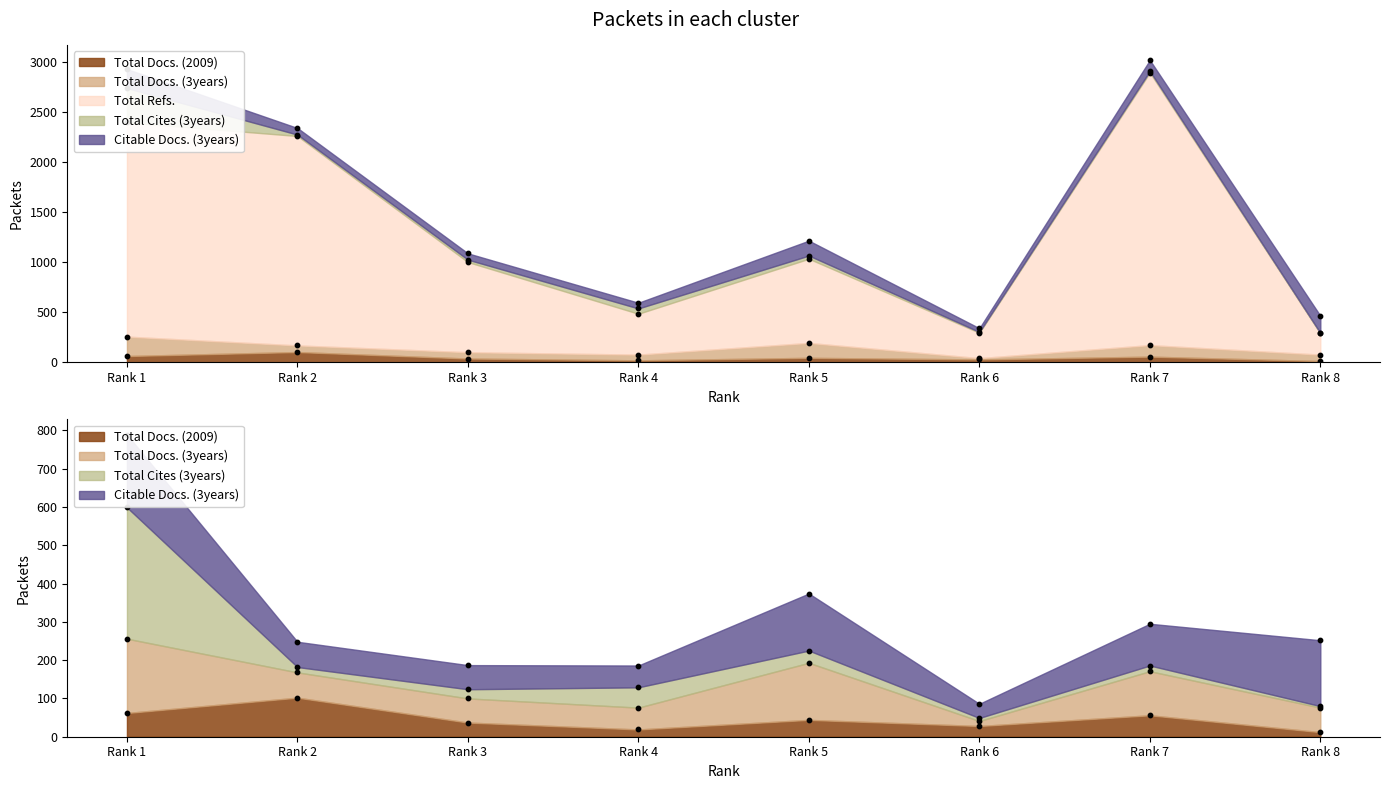

Which series contains the lowest Y value?

Total Cites (3years)